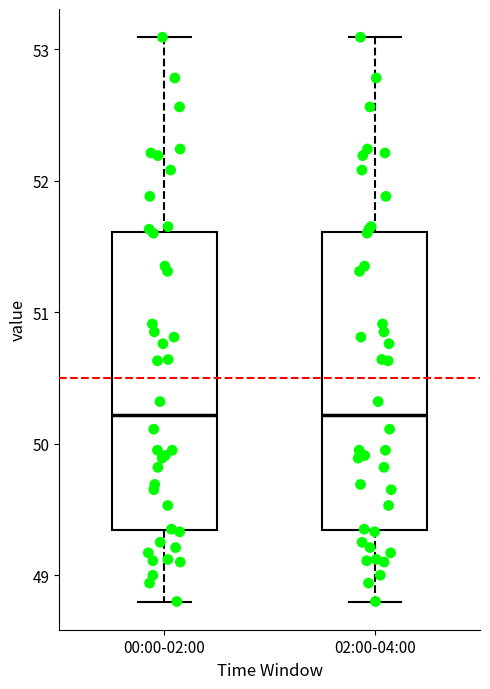

Reading left to right, read every box against the y-axis: the position of its median line, the range the box covers, and the ends of its whiskers. The values are not printed on the chart, so give them approximately, as read against the axis.

00:00-02:00: median 50.2, box 49.3 to 51.6, whiskers 48.8 to 53.1
02:00-04:00: median 50.2, box 49.3 to 51.6, whiskers 48.8 to 53.1